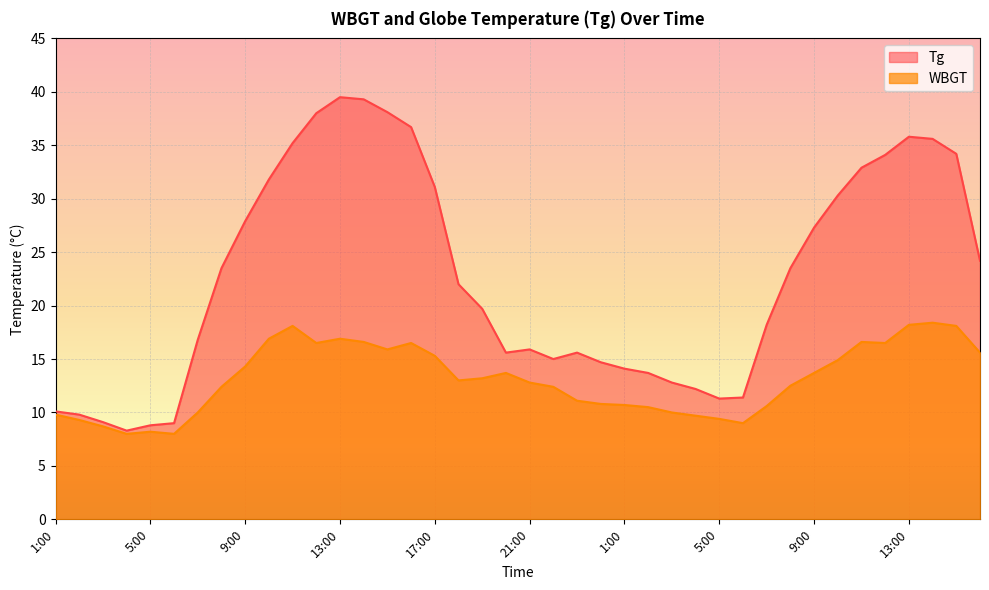

True or false: WBGT and Tg intersect in this chart.

False